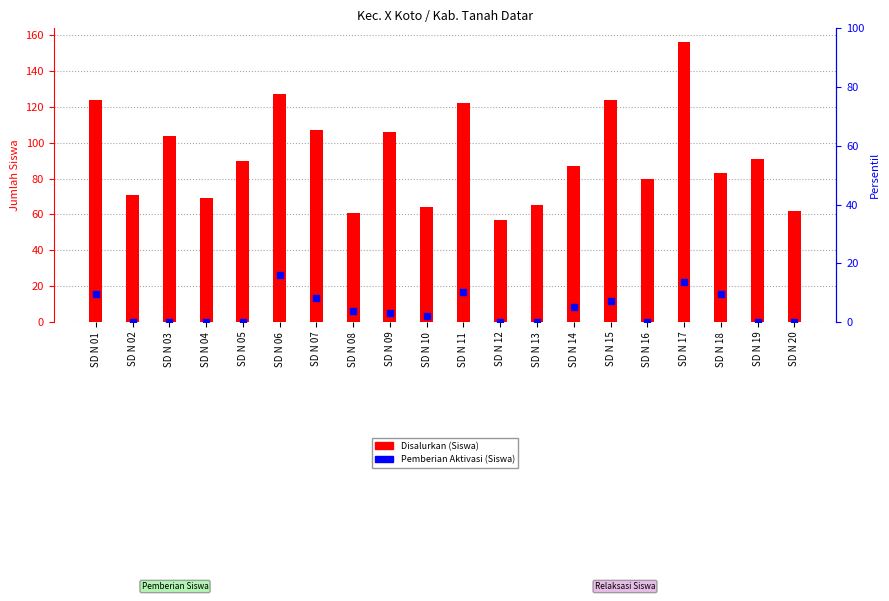

Which series contains the lowest Y value?

Pemberian Aktivasi (Siswa)